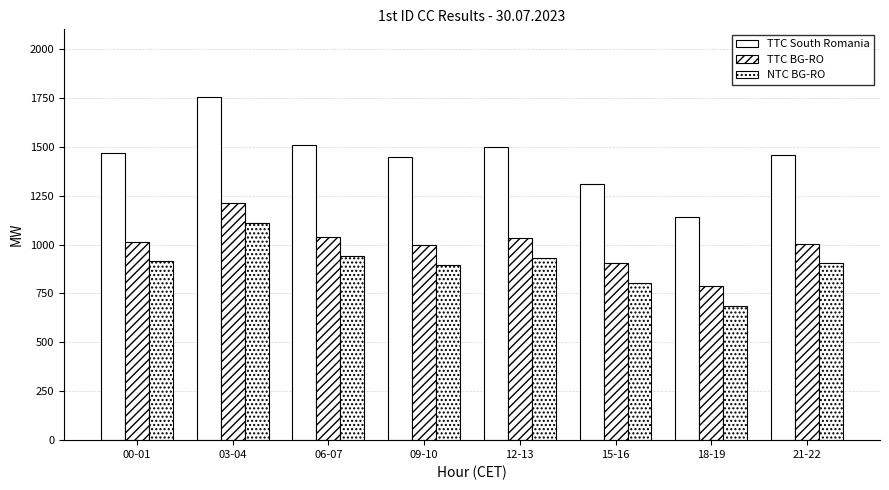

Which series has the largest total across all categories?

TTC South Romania